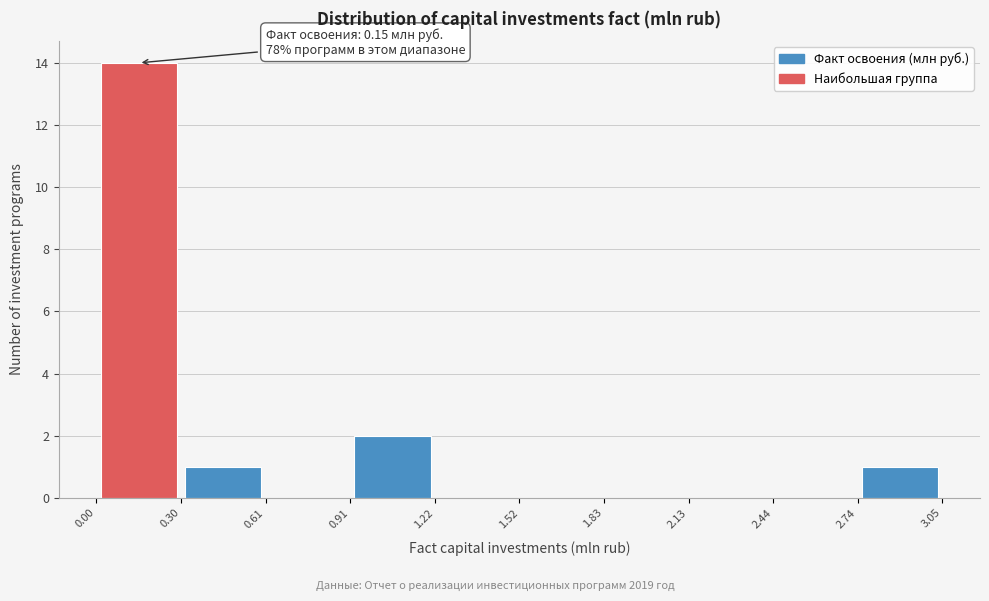

Over which range of the x-axis is the bar tallest?

0.00 to 0.30